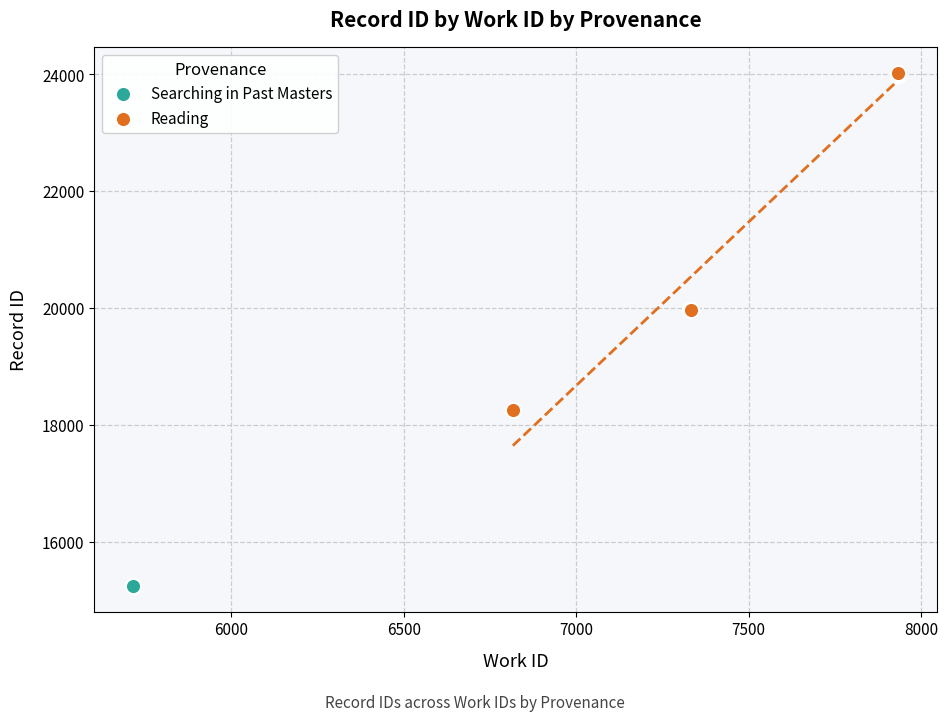

What are all the series names shown in the legend?

Searching in Past Masters, Reading